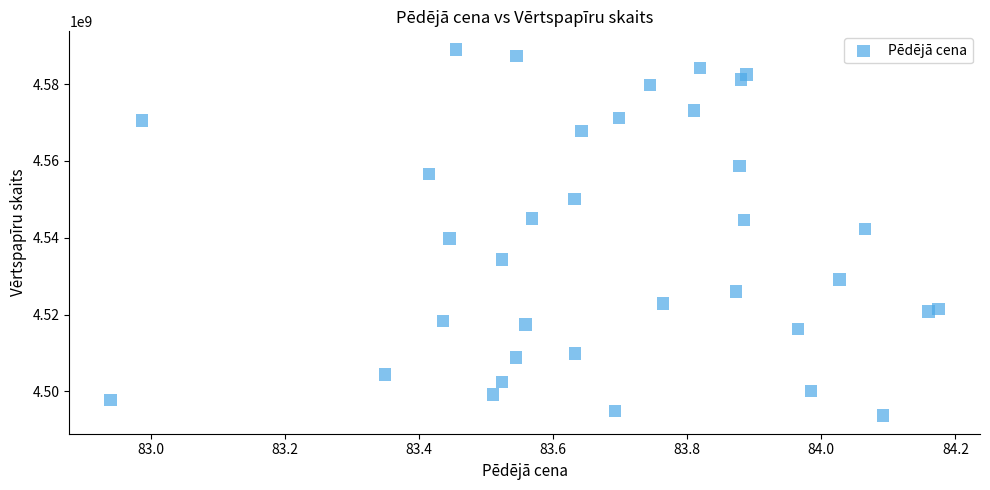

What is the range of X values (max minus min)?

1.2